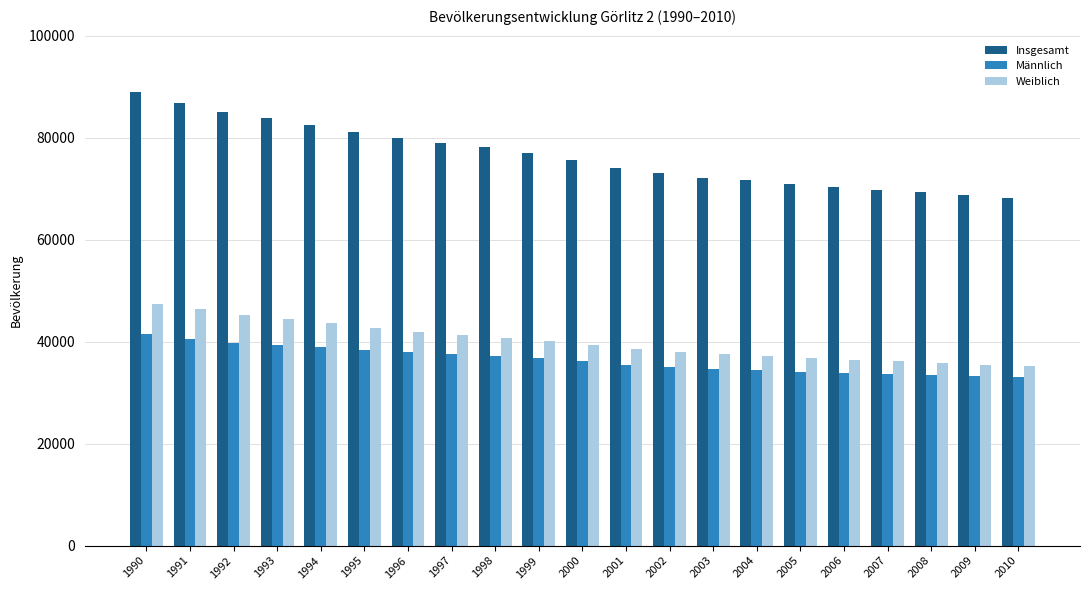

Rank the series by their maximum value, from highest to lowest.

Insgesamt, Weiblich, Männlich